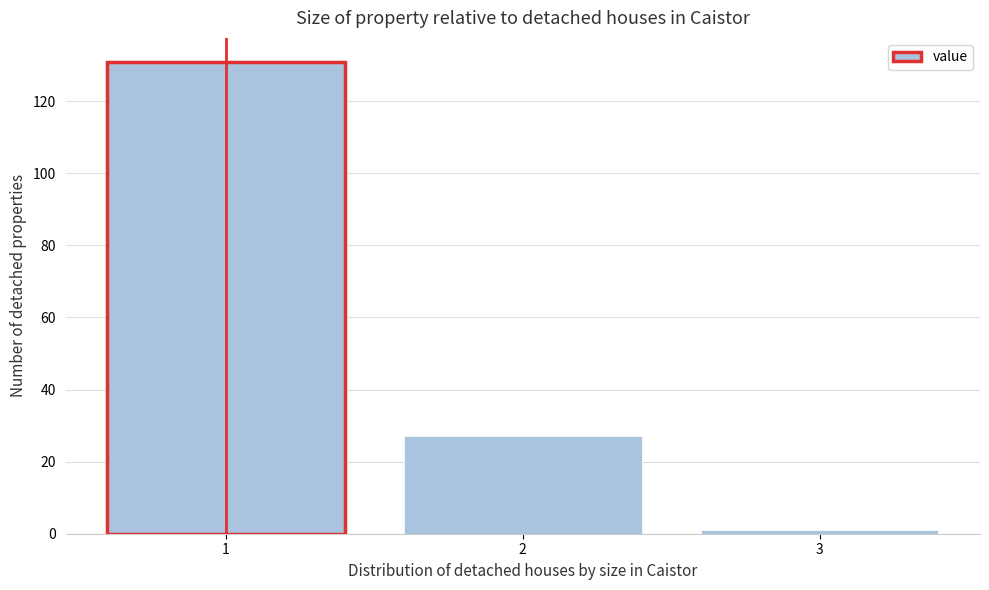

Reading left to right, what are all the values shown in this chart?

1=131	2=27	3=1